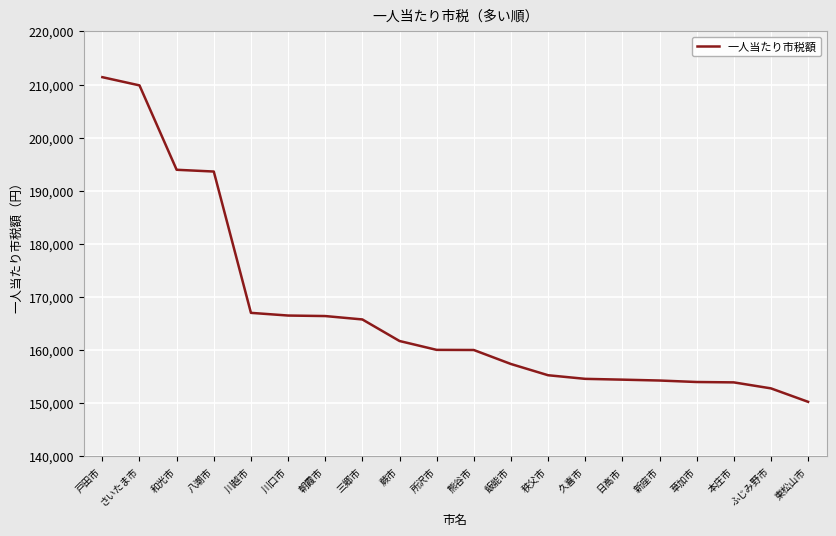

Which label corresponds to the largest value in the chart?

戸田市